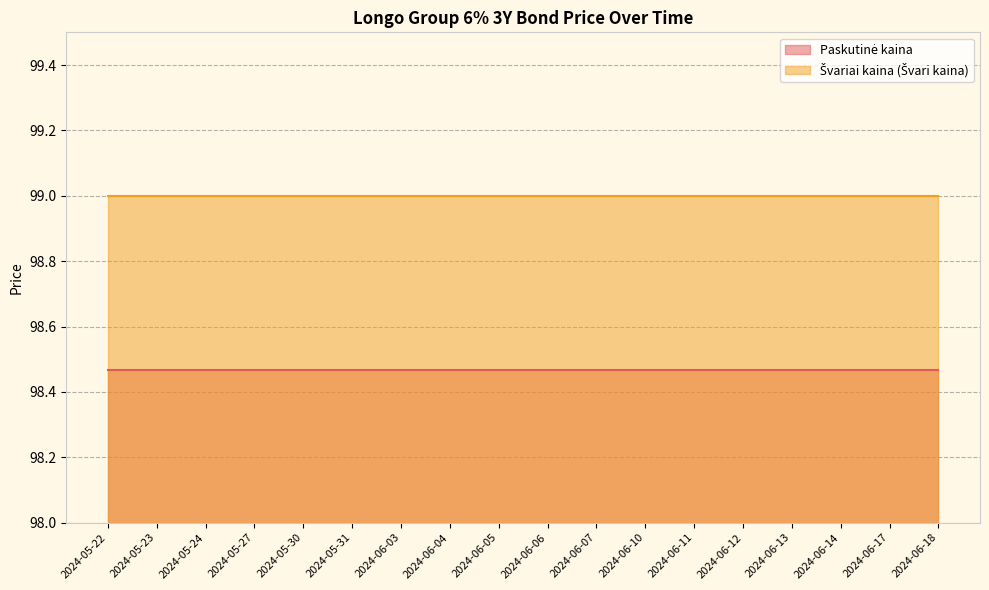

Where is Švariai kaina (Švari kaina) nearest to the value 99?

2024-05-22